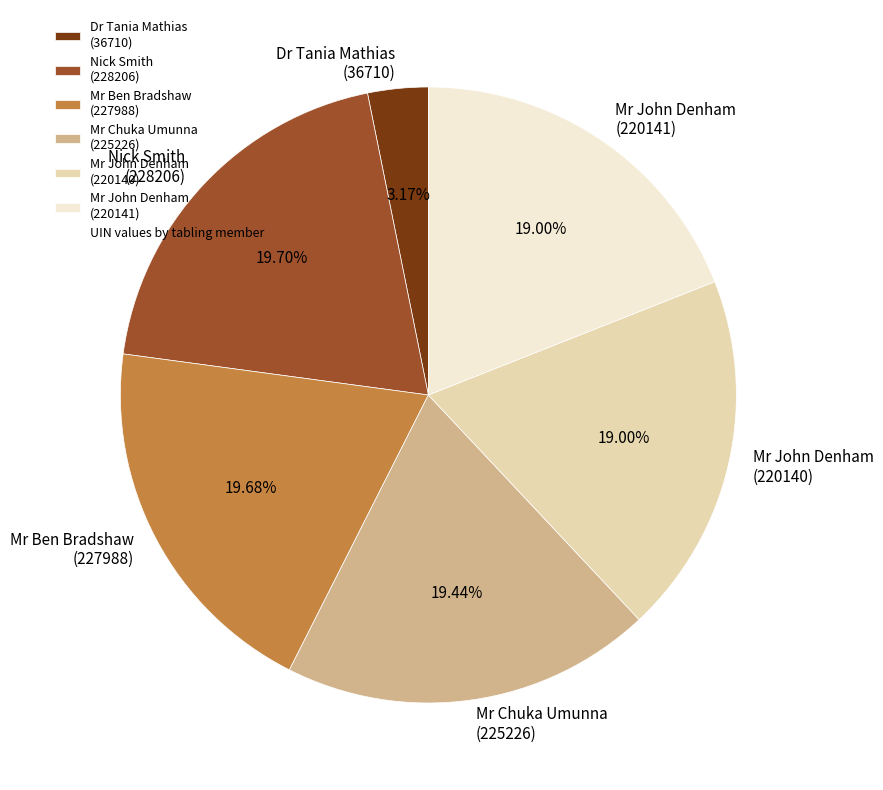

Does any single category account for the majority?

No